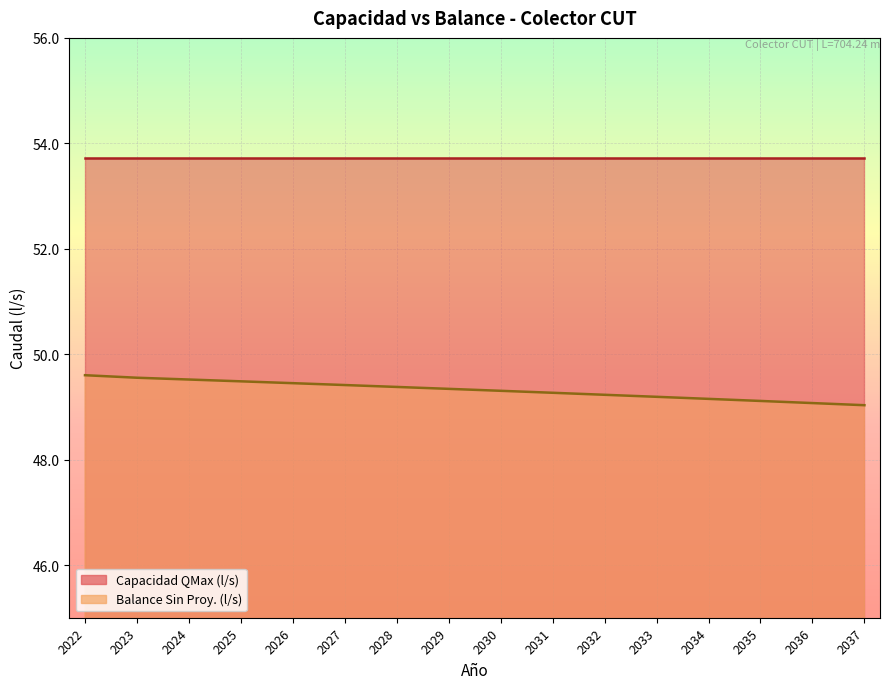

The value at 2028 is 67.0. True or false?

False